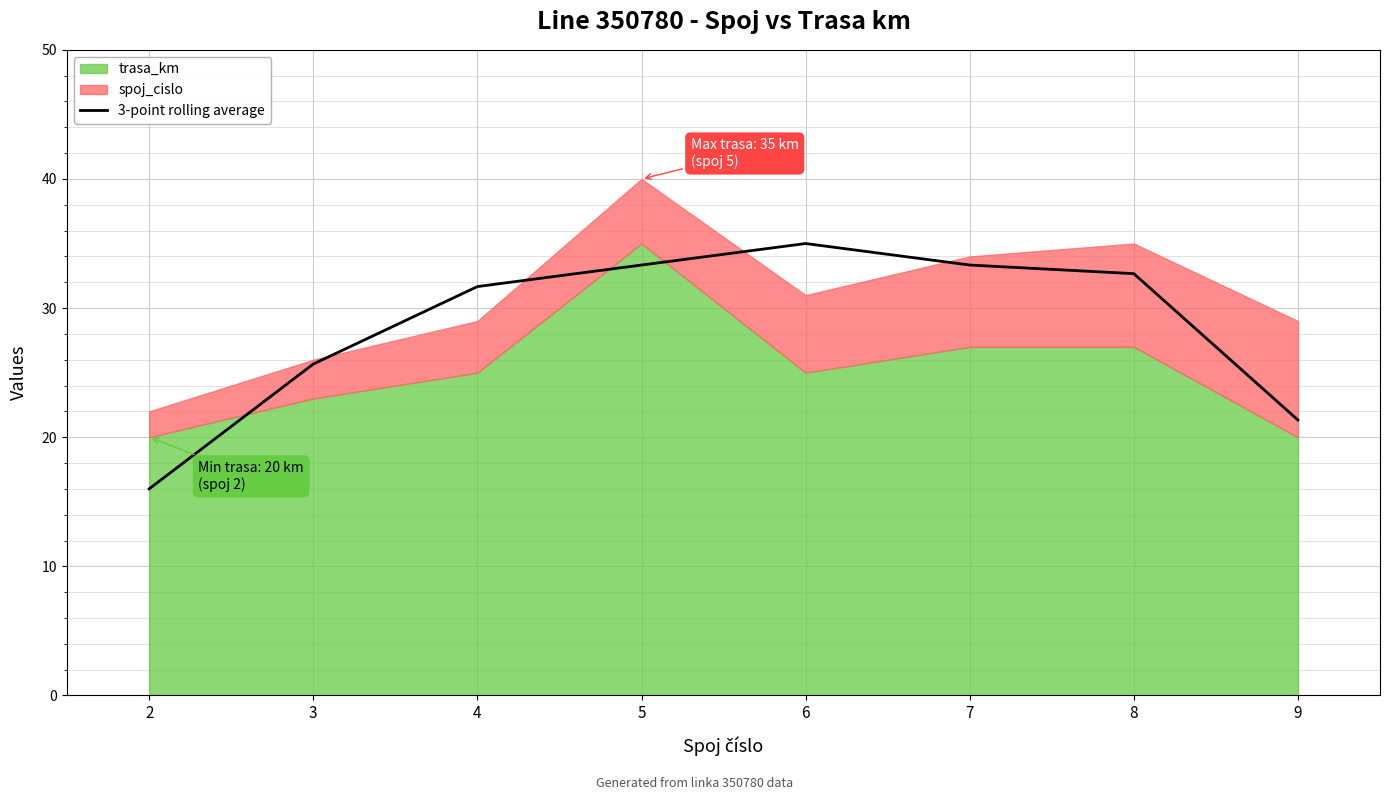

Where is 3-point rolling average nearest to the value 25?

3